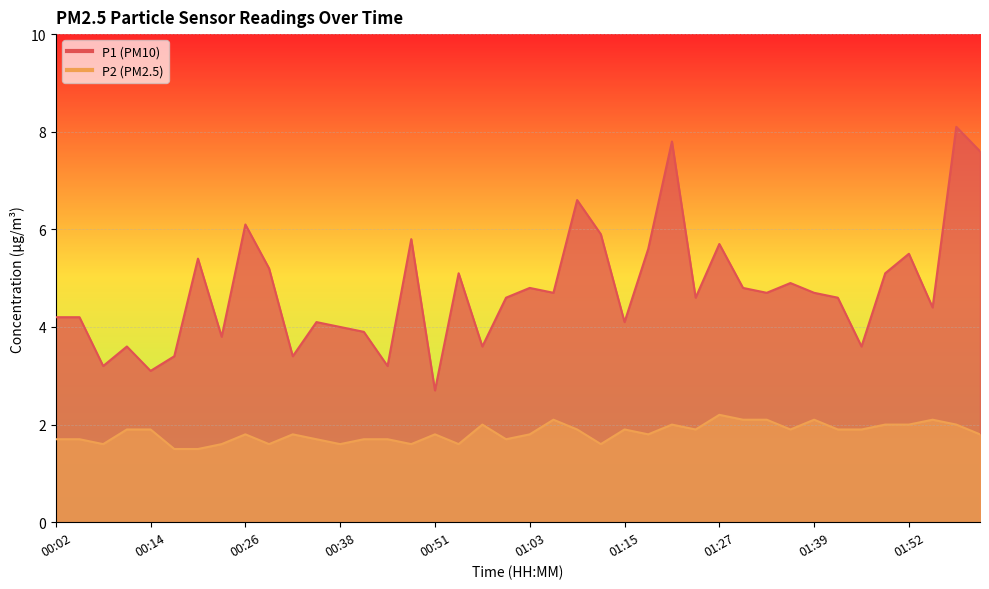

What is the label of the 29th point from the right?

00:35